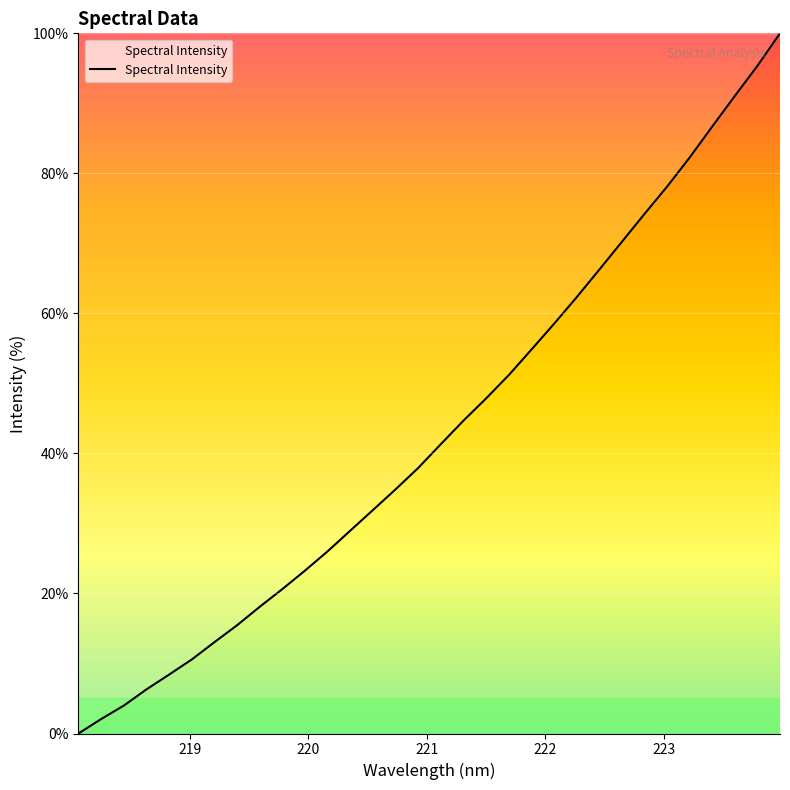

What is the maximum value shown in the chart?

100.0